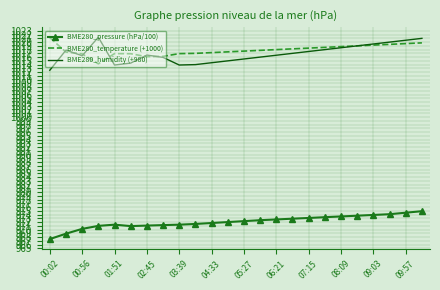

True or false: BME280_temperature (+1000) and BME280_pressure (hPa/100) intersect in this chart.

False